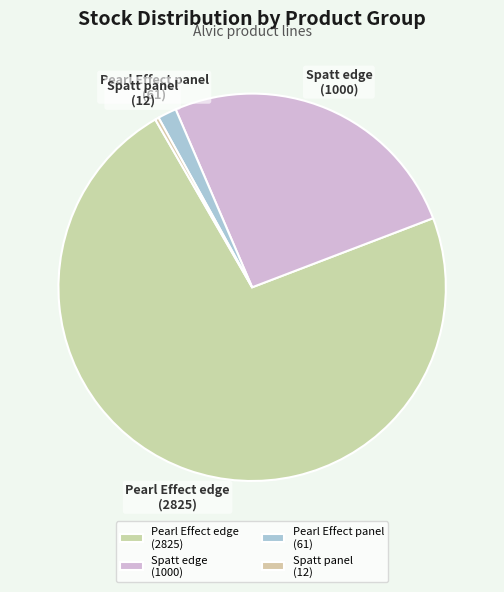

Approximately how many times larger is the value at Spatt edge (1000) compared to Pearl Effect edge (2825)?

0.4